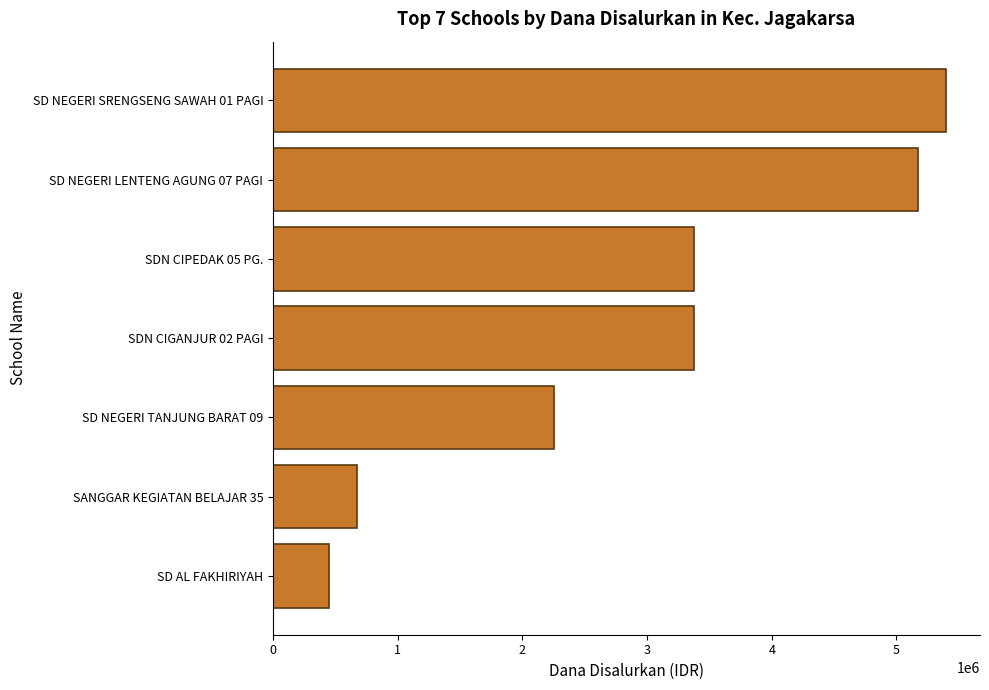

The value at SDN CIGANJUR 02 PAGI is 2188740. True or false?

False